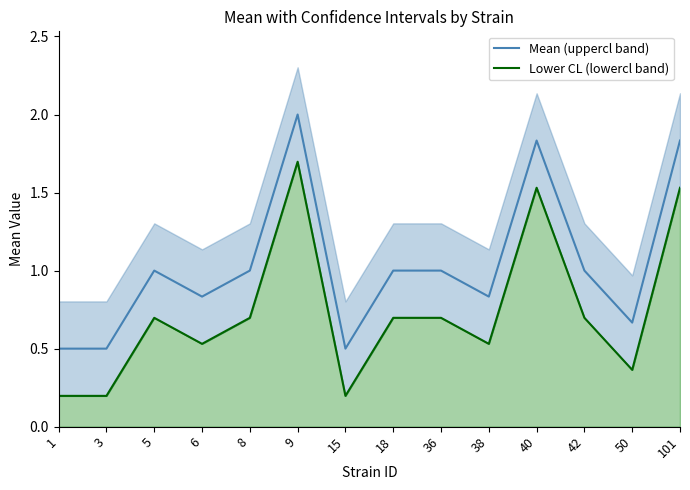

List the series in order of their peak value, highest first.

Mean, Lower CL